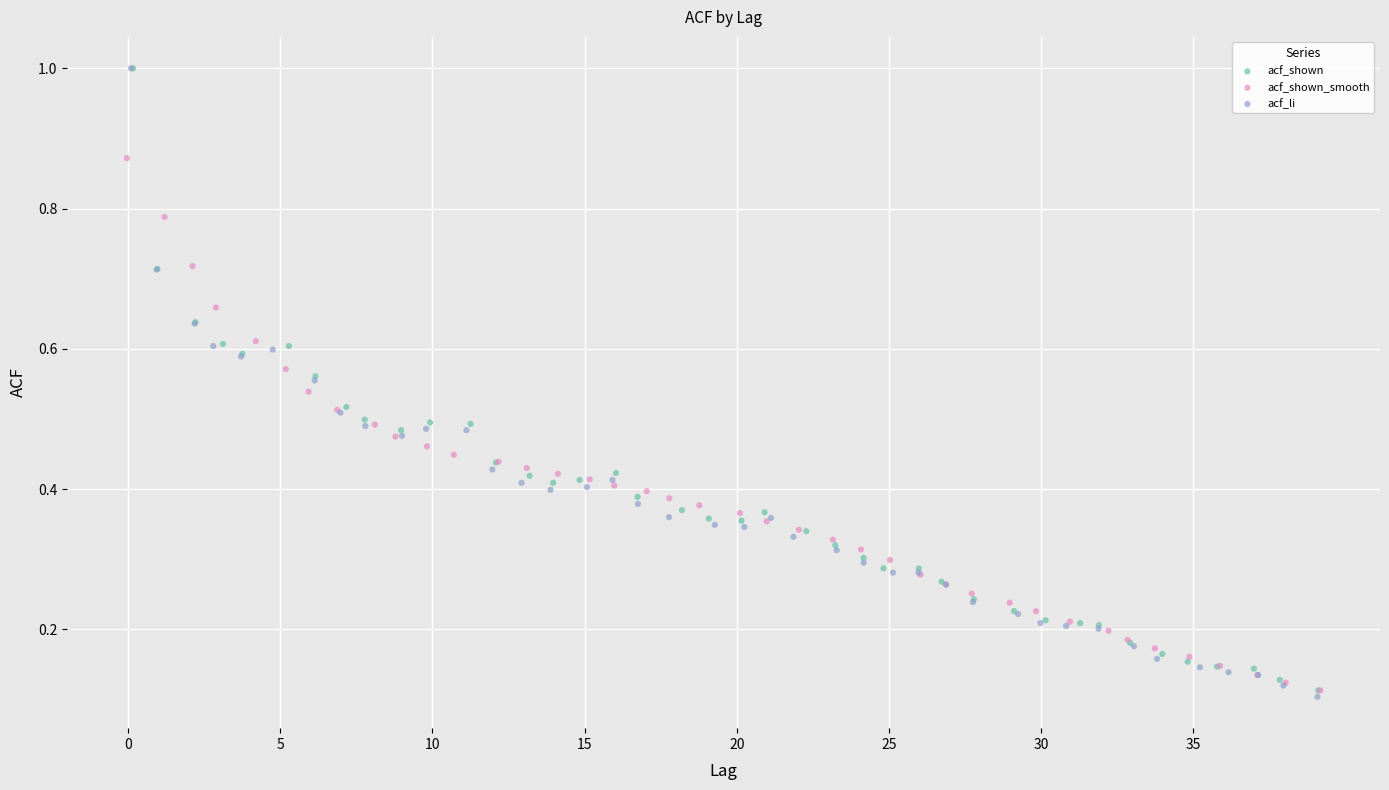

Which series has the largest Y range (max minus min)?

acf_li